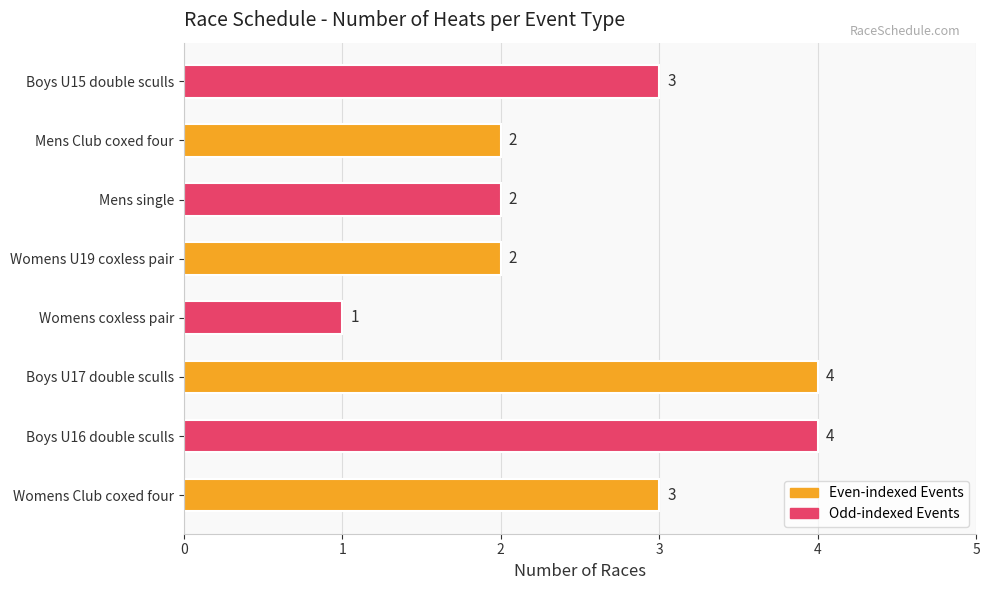

Reading bottom to top, extract all data points from this chart.

Womens Club coxed four=3	Boys U16 double sculls=4	Boys U17 double sculls=4	Womens coxless pair=1	Womens U19 coxless pair=2	Mens single=2	Mens Club coxed four=2	Boys U15 double sculls=3